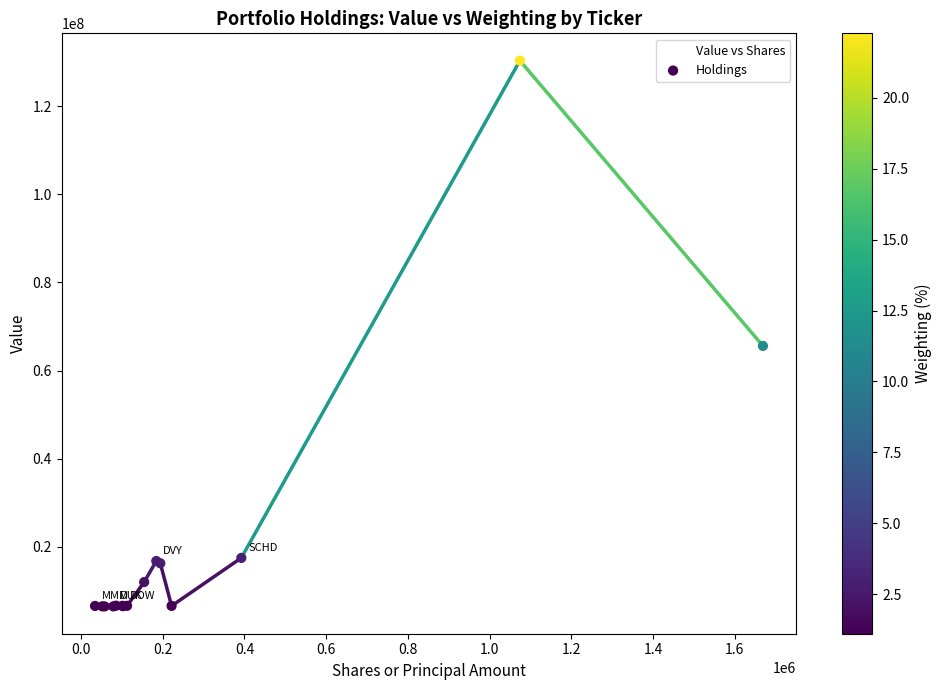

What is the minimum value shown in the chart?

6488000